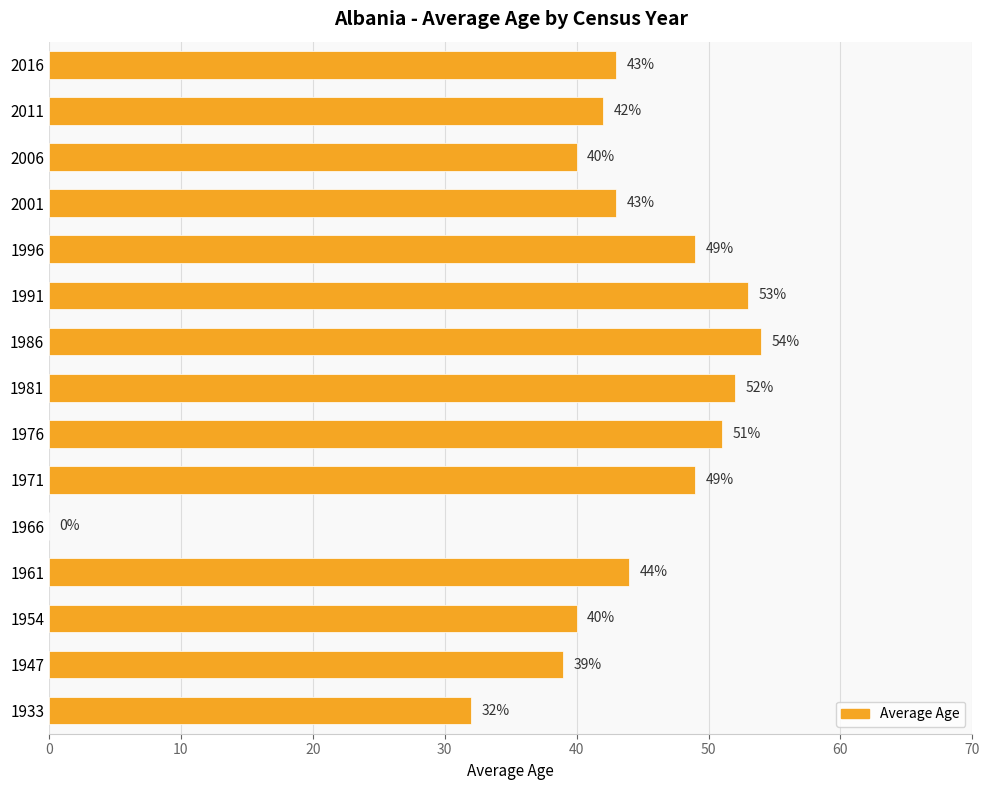

At which category does the chart reach its peak across all series?

1986